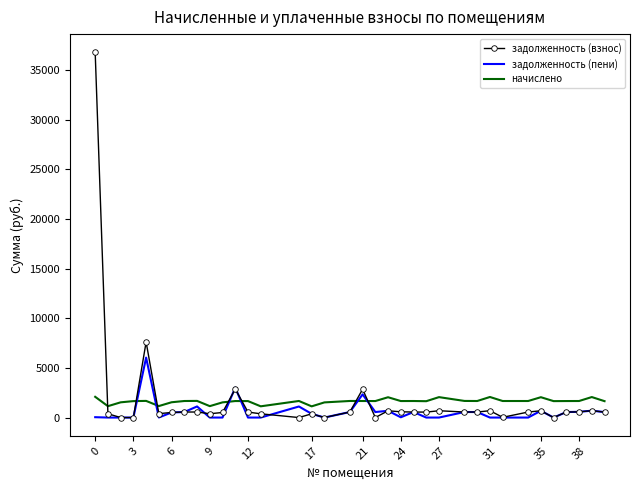

Rank the series by their maximum value, from lowest to highest.

начислено, задолженность (пени), задолженность (взнос)